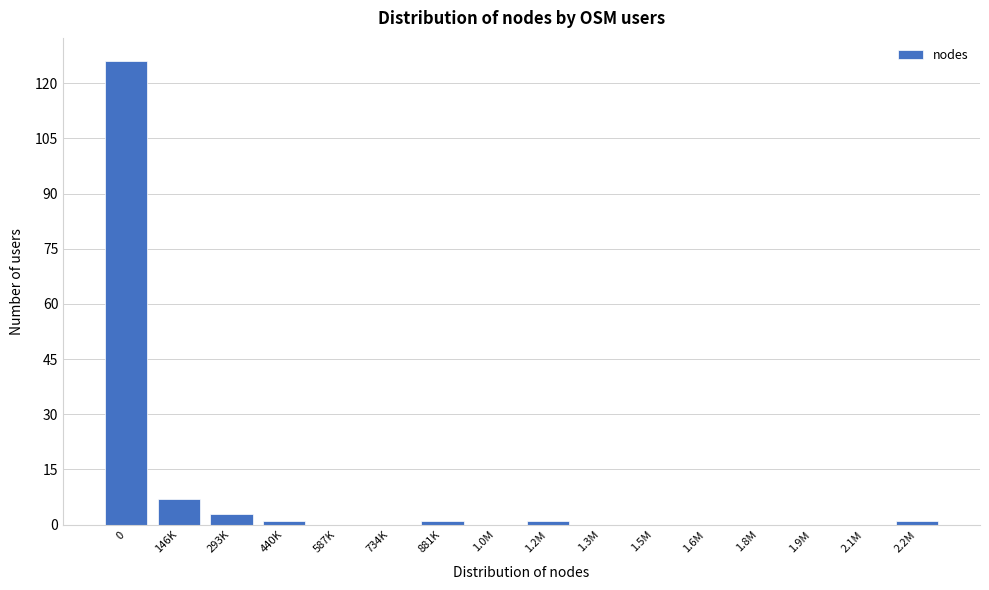

Reading right to left, transcribe all the data shown in this chart.

2.2M=1	2.1M=0	1.9M=0	1.8M=0	1.6M=0	1.5M=0	1.3M=0	1.2M=1	1.0M=0	881K=1	734K=0	587K=0	440K=1	293K=3	146K=7	0=126